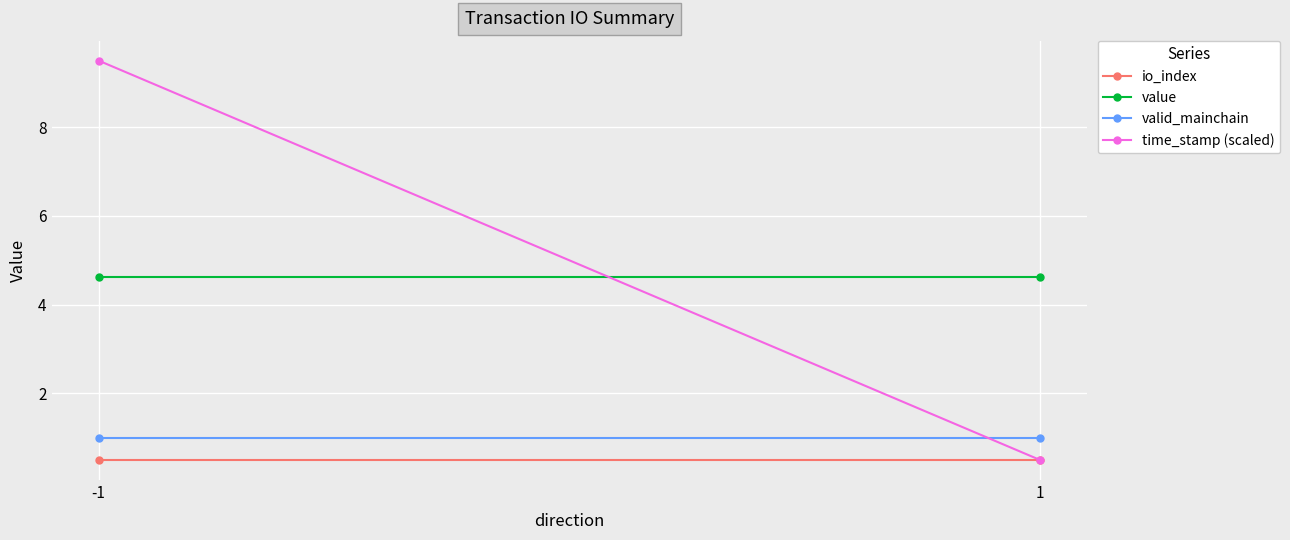

Is this an area chart (filled region under the line)?

No